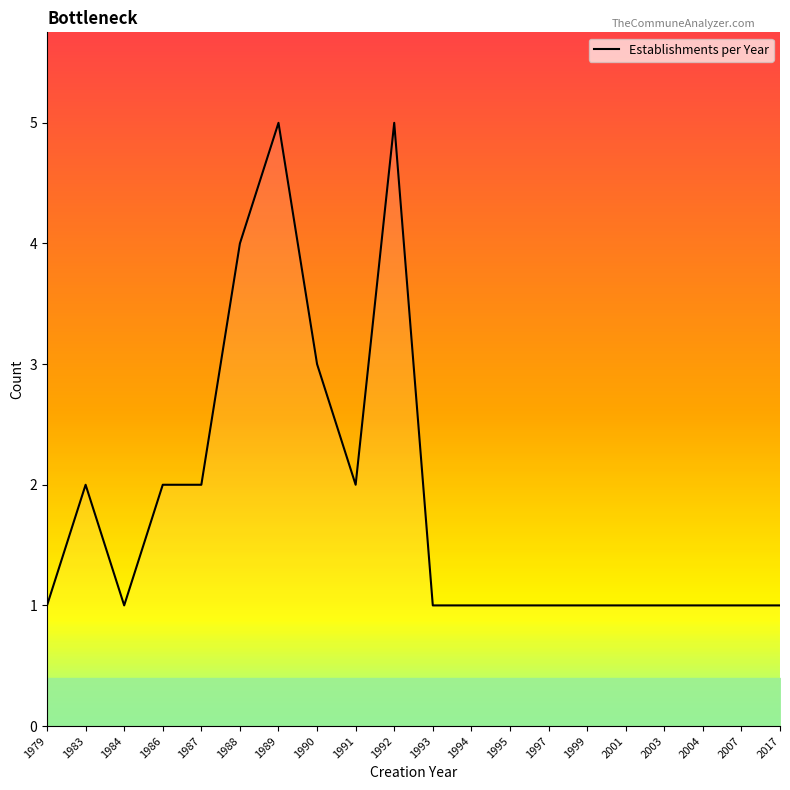

True or false: there are more than 1 points higher than both neighbors.

True